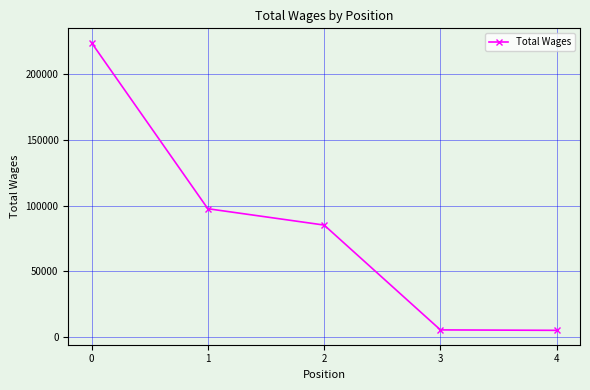

How many lines are shown in the chart?

1